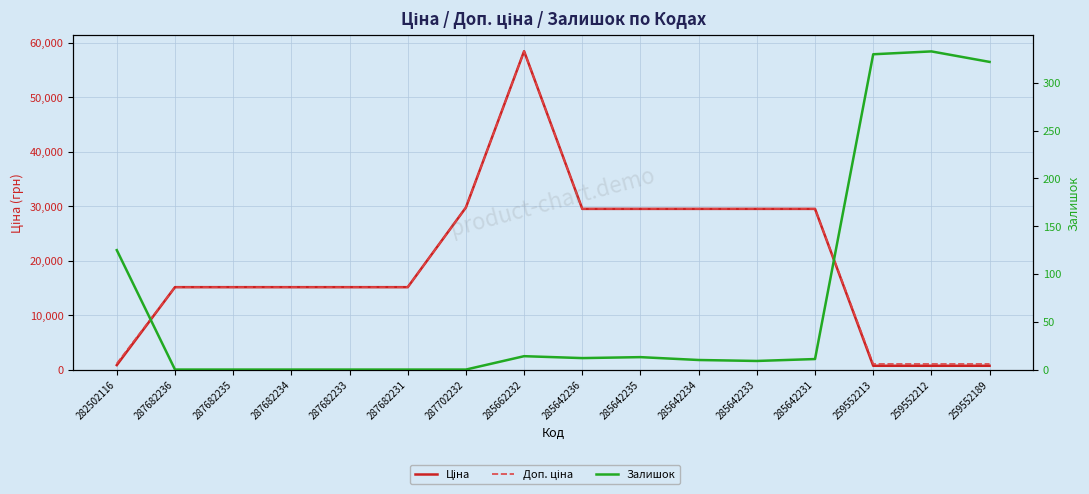

What value does the Доп. ціна series have at 287682236?

15120.0